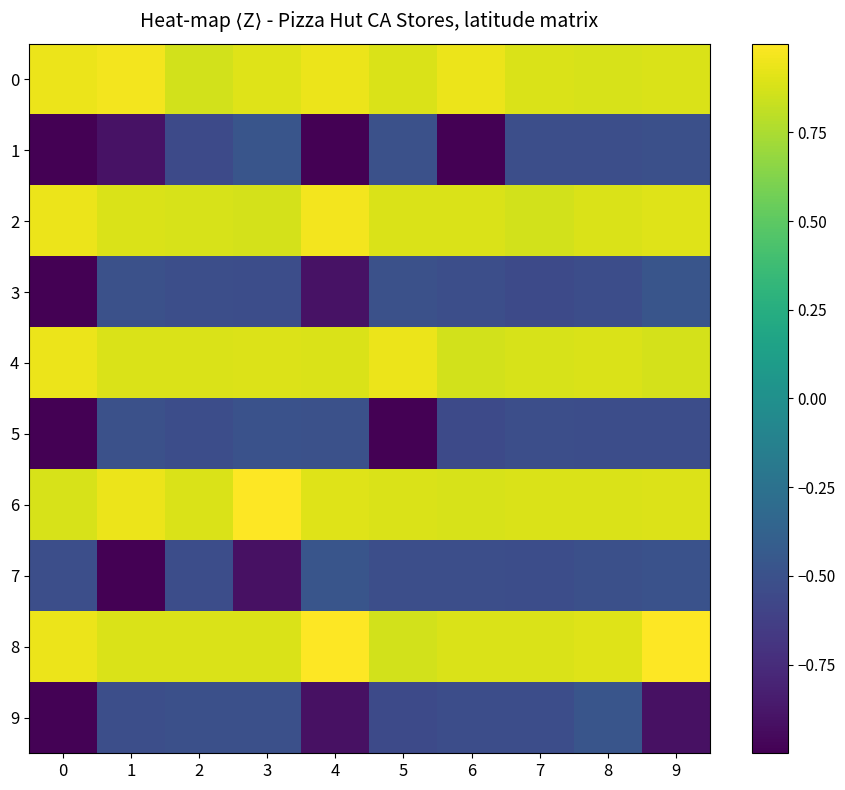

Reading right to left, list all the values displayed in this chart.

0: 9=0.9	8=0.9	7=0.9	6=0.9	5=0.9	4=0.9	3=0.9	2=0.9	1=1.0	0=0.9
1: 9=-0.5	8=-0.5	7=-0.5	6=-1.0	5=-0.5	4=-1.0	3=-0.5	2=-0.6	1=-0.9	0=-1.0
2: 9=0.9	8=0.9	7=0.9	6=0.9	5=0.9	4=1.0	3=0.9	2=0.9	1=0.9	0=0.9
3: 9=-0.5	8=-0.5	7=-0.6	6=-0.5	5=-0.5	4=-0.9	3=-0.5	2=-0.5	1=-0.5	0=-1.0
4: 9=0.9	8=0.9	7=0.9	6=0.9	5=0.9	4=0.9	3=0.9	2=0.9	1=0.9	0=0.9
5: 9=-0.5	8=-0.5	7=-0.5	6=-0.6	5=-1.0	4=-0.5	3=-0.5	2=-0.5	1=-0.5	0=-1.0
6: 9=0.9	8=0.9	7=0.9	6=0.9	5=0.9	4=0.9	3=1.0	2=0.9	1=0.9	0=0.9
7: 9=-0.5	8=-0.5	7=-0.5	6=-0.5	5=-0.5	4=-0.5	3=-0.9	2=-0.5	1=-1.0	0=-0.5
8: 9=1.0	8=0.9	7=0.9	6=0.9	5=0.9	4=1.0	3=0.9	2=0.9	1=0.9	0=0.9
9: 9=-0.9	8=-0.5	7=-0.5	6=-0.5	5=-0.6	4=-0.9	3=-0.5	2=-0.5	1=-0.5	0=-1.0